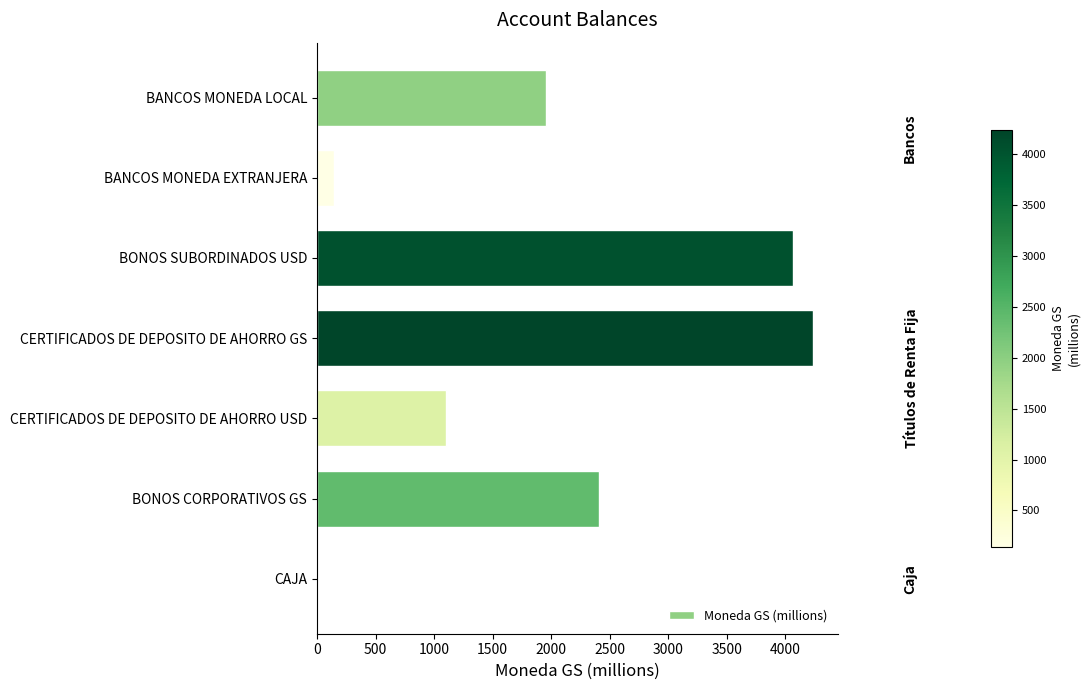

Is it true that the value at BANCOS MONEDA LOCAL is 2732.6?

False